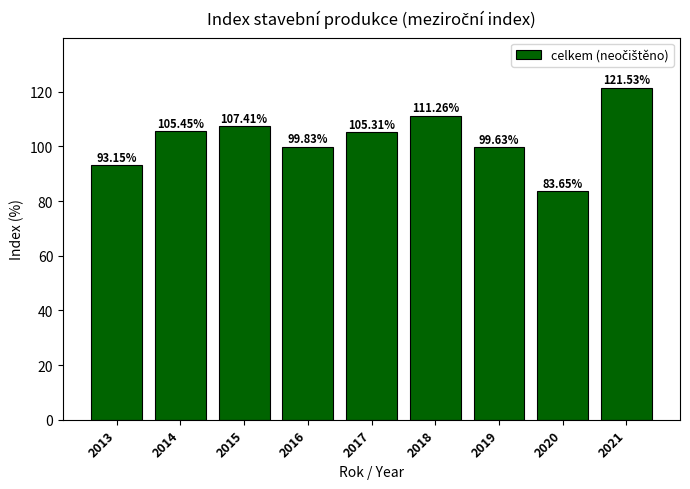

The value at 2015 is 28.4. True or false?

False